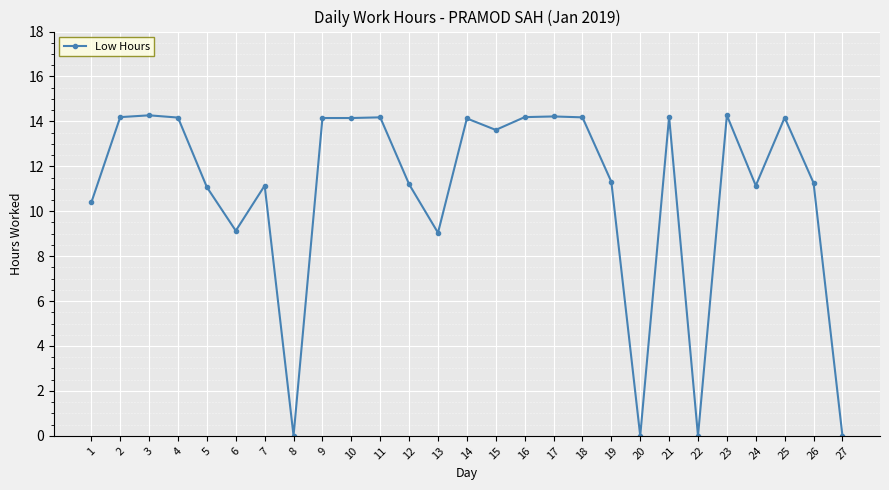

Count the number of categories in the chart.

27